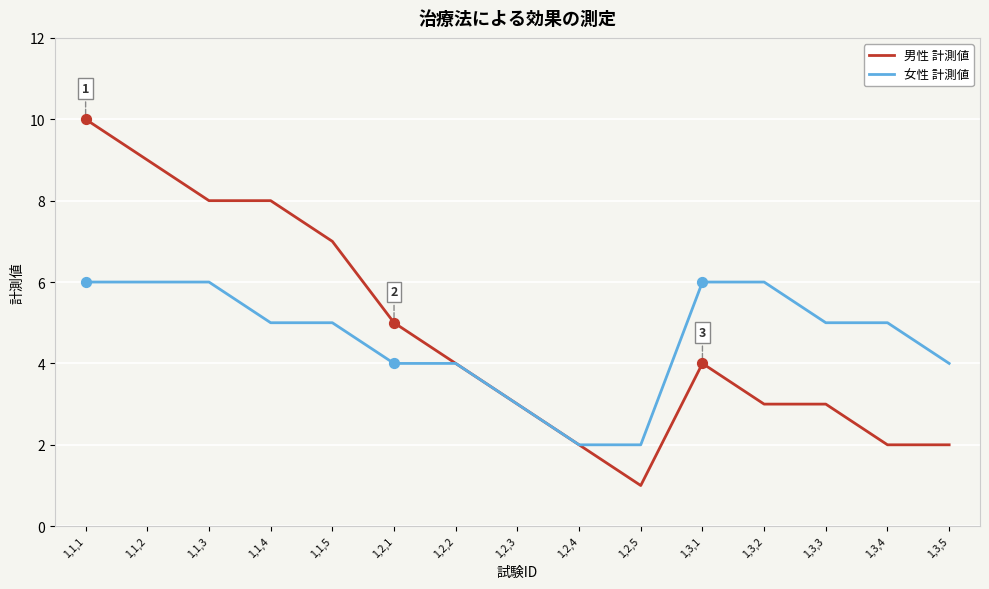

At which category is the sum across all series the highest?

1,1,1